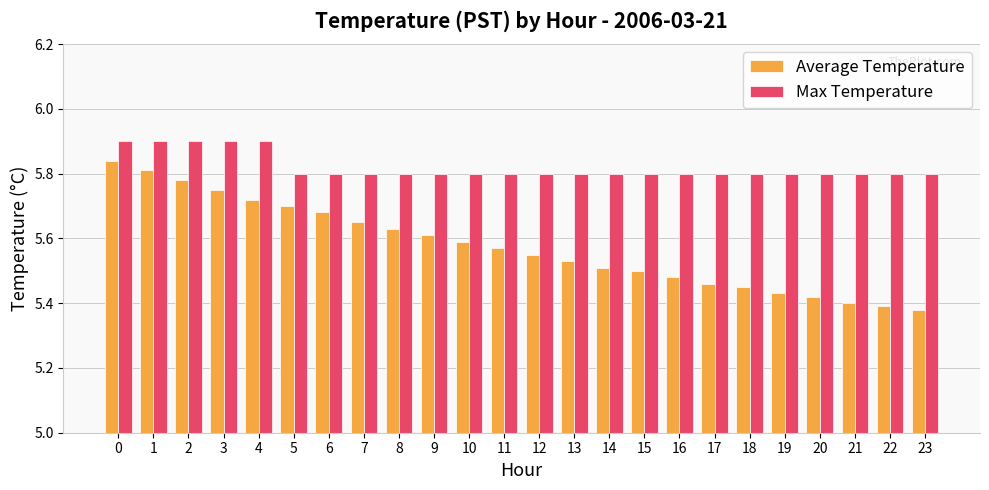

How many bars are there in each group?

2